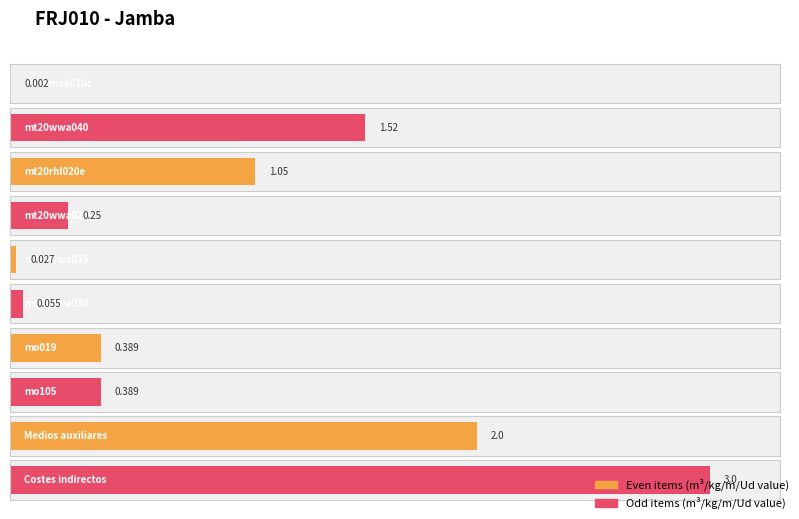

Approximately how many times larger is the value at mo105 compared to Medios auxiliares?

0.2